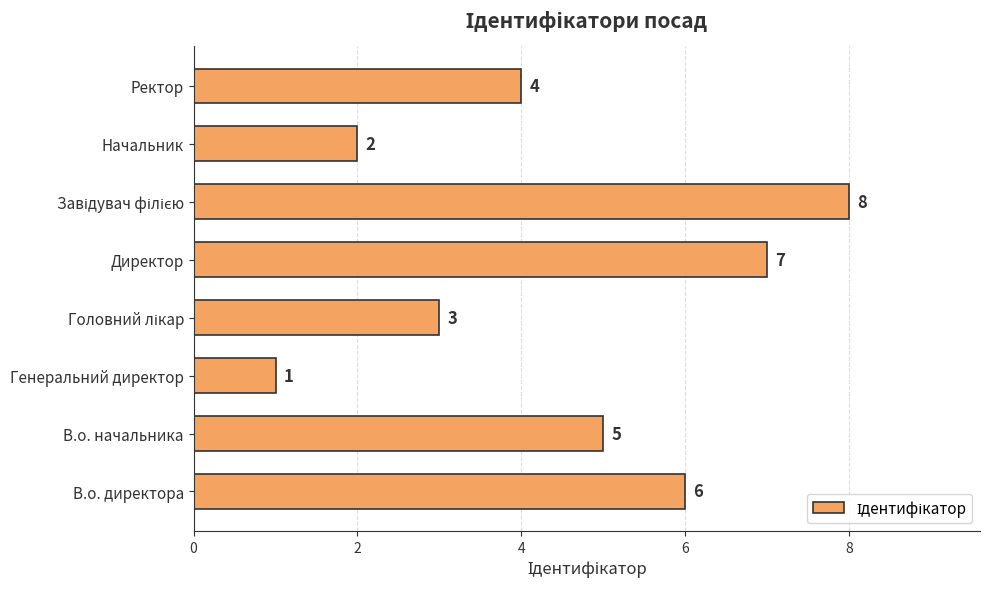

How many bars are there in total?

8